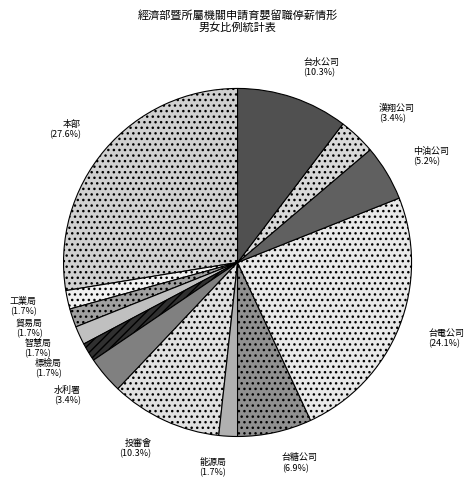

Is there any slice that represents more than half of the pie?

No